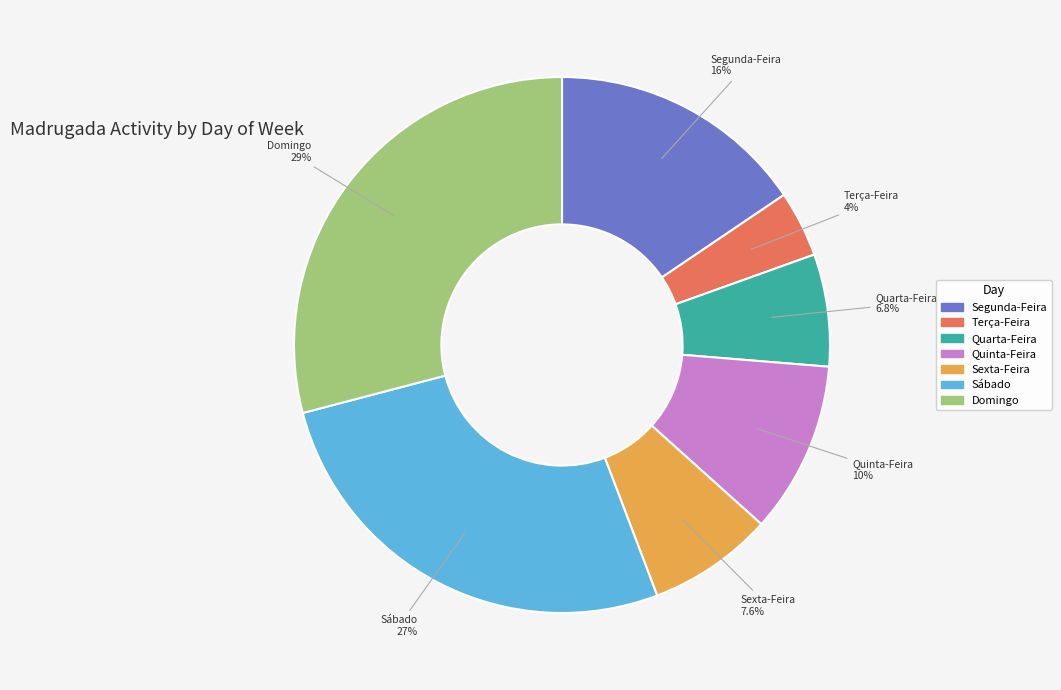

To the nearest percent, what portion does Quarta-Feira represent?

7%